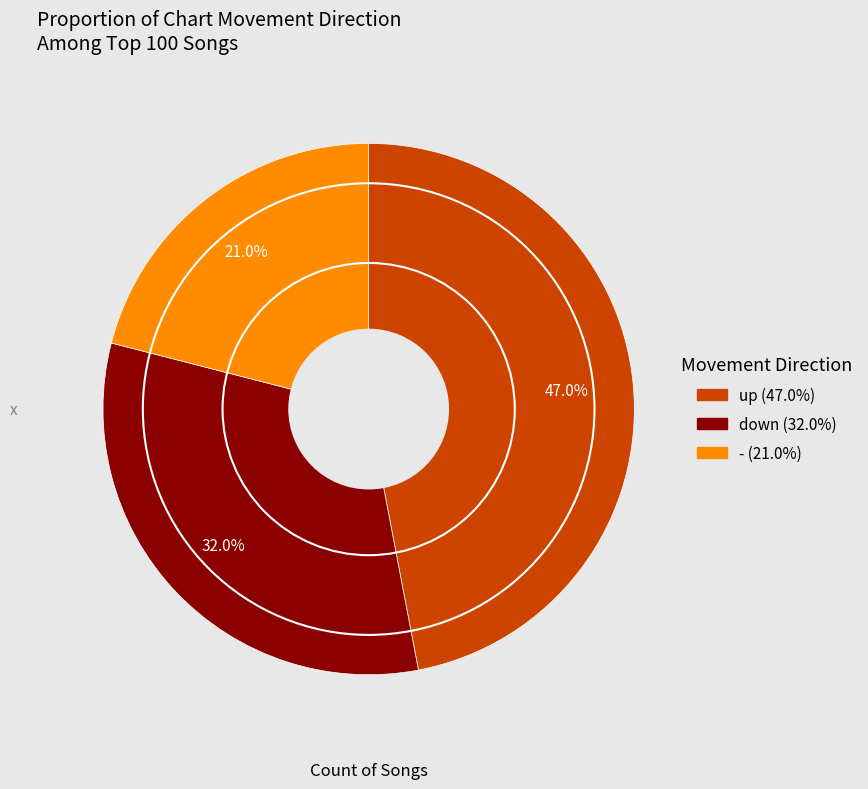

What is the ratio of the value at up to the value at -?

2.2